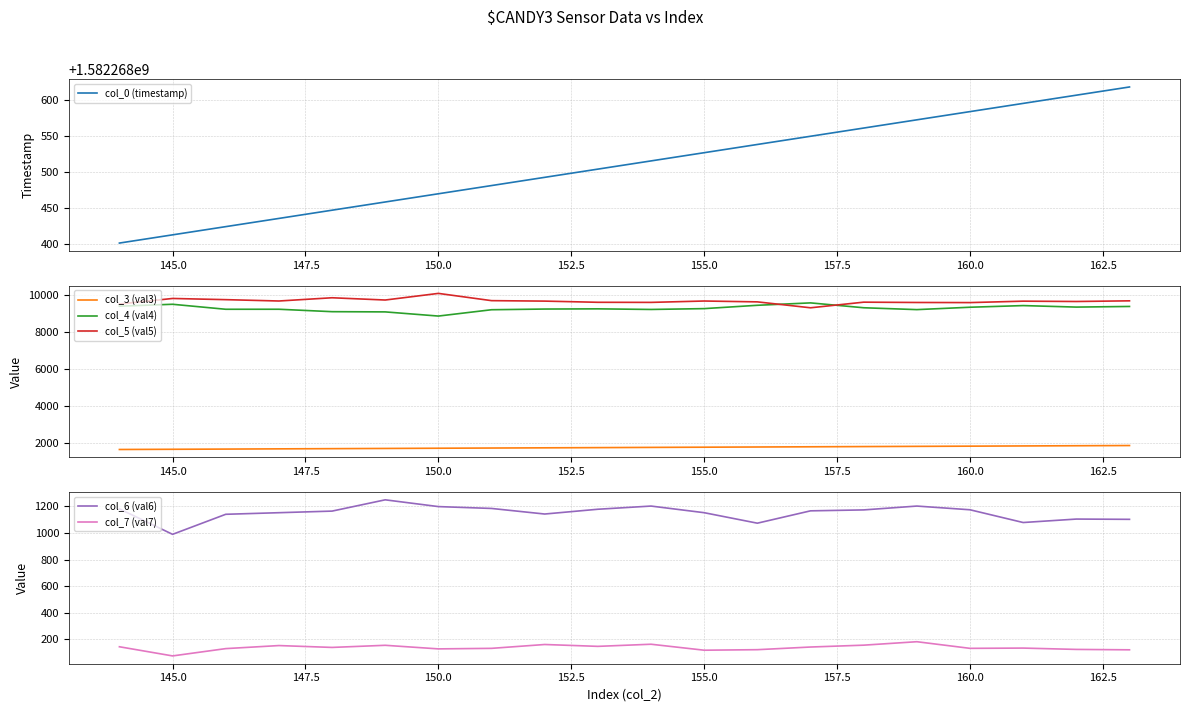

Where is the first local maximum for col_5 (val5)?

145.0